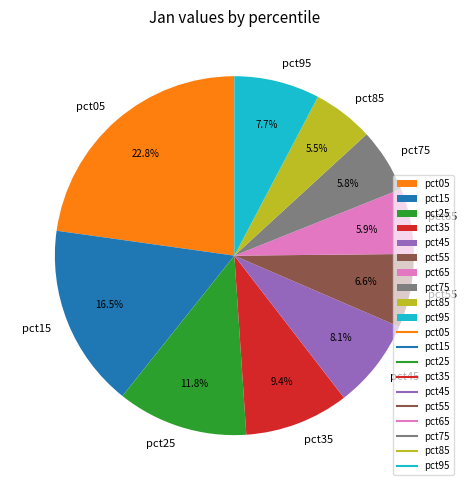

Does pct65 account for over 50% of the chart?

No